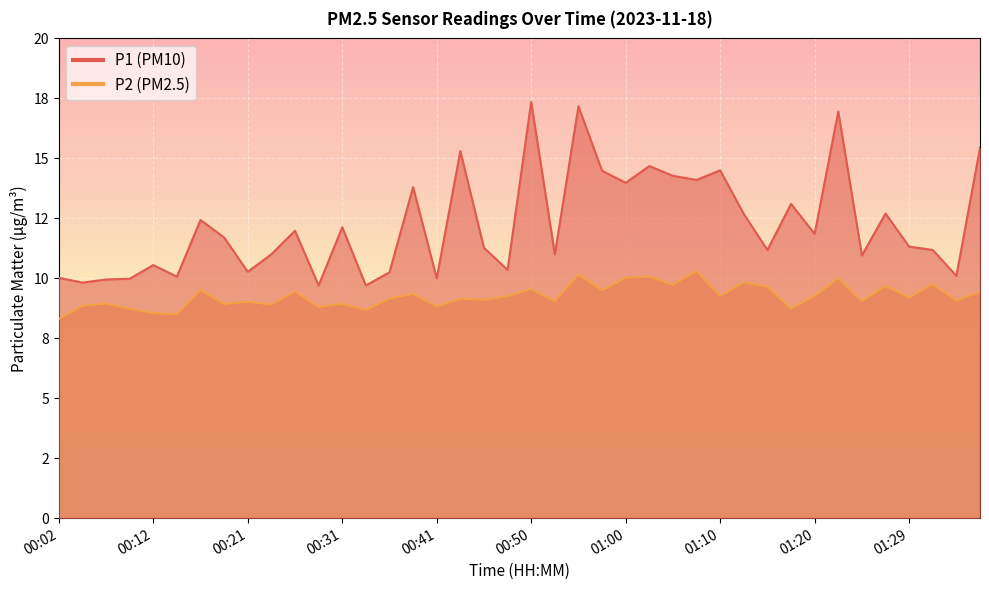

Which series has the largest range (max minus min)?

P1